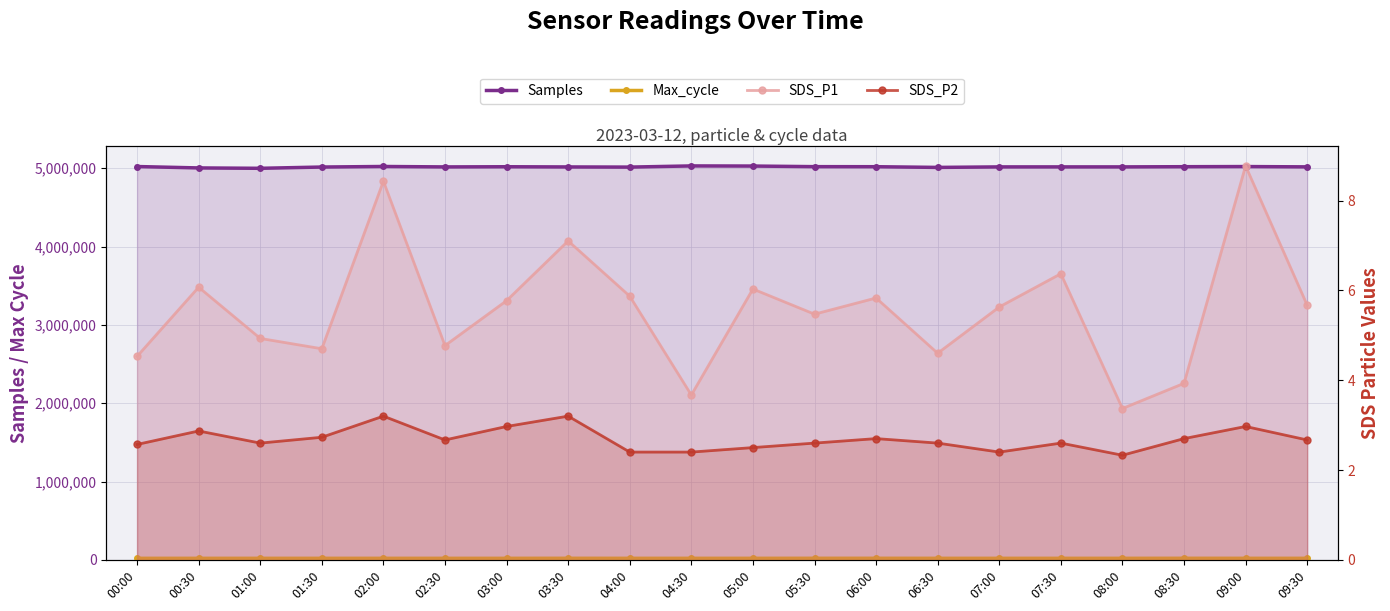

Reading left to right, list all the values displayed in this chart.

Samples: 5021175.0	5003287.0	4998510.0	5014754.0	5021896.0	5016367.0	5018470.0	5015962.0	5013950.0	5029028.0	5027350.0	5019691.0	5018937.0	5009975.0	5016526.0	5016653.0	5016608.0	5019080.0	5020824.0	5016888.0
Max_cycle: 20193.0	20236.0	20231.0	20205.0	20217.0	20208.0	20204.0	20656.0	20201.0	20219.0	20211.0	20615.0	20642.0	20219.0	20193.0	20219.0	20213.0	20699.0	20294.0	20255.0
SDS_P1: 4.5	6.1	4.9	4.7	8.4	4.8	5.8	7.1	5.9	3.7	6.0	5.5	5.8	4.6	5.6	6.4	3.4	3.9	8.8	5.7
SDS_P2: 2.6	2.9	2.6	2.7	3.2	2.7	3.0	3.2	2.4	2.4	2.5	2.6	2.7	2.6	2.4	2.6	2.3	2.7	3.0	2.7